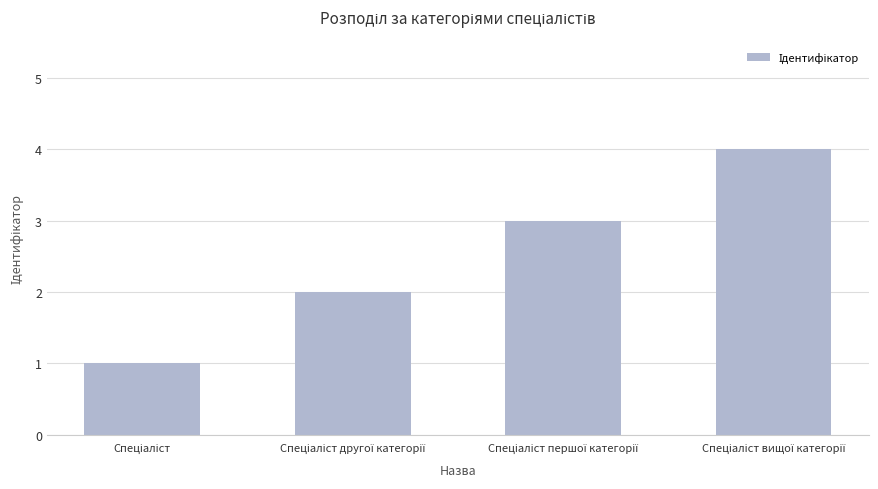

What is the sum of all values?

10